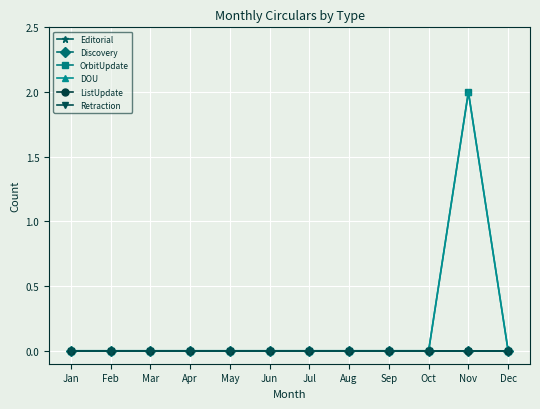

At how many categories does at least one series exceed 0?

1